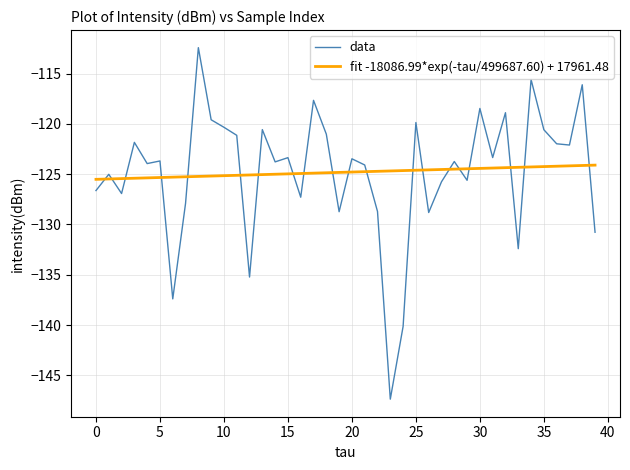

What is the difference between the maximum and minimum values in the data series?

34.9